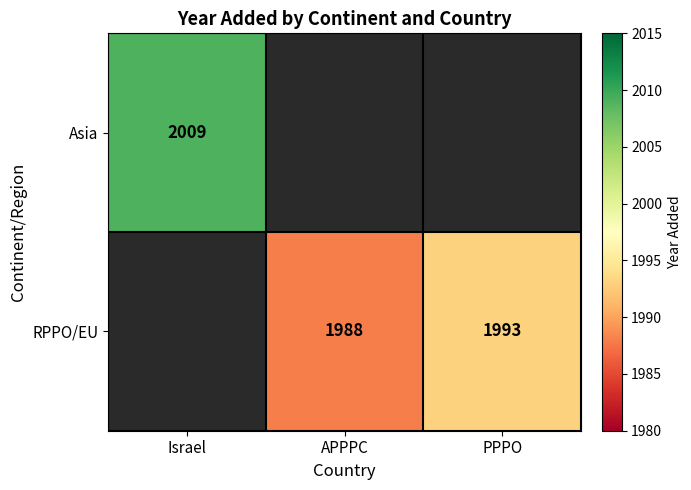

True or false: RPPO/EU has a value of 1177.2 at PPPO.

False